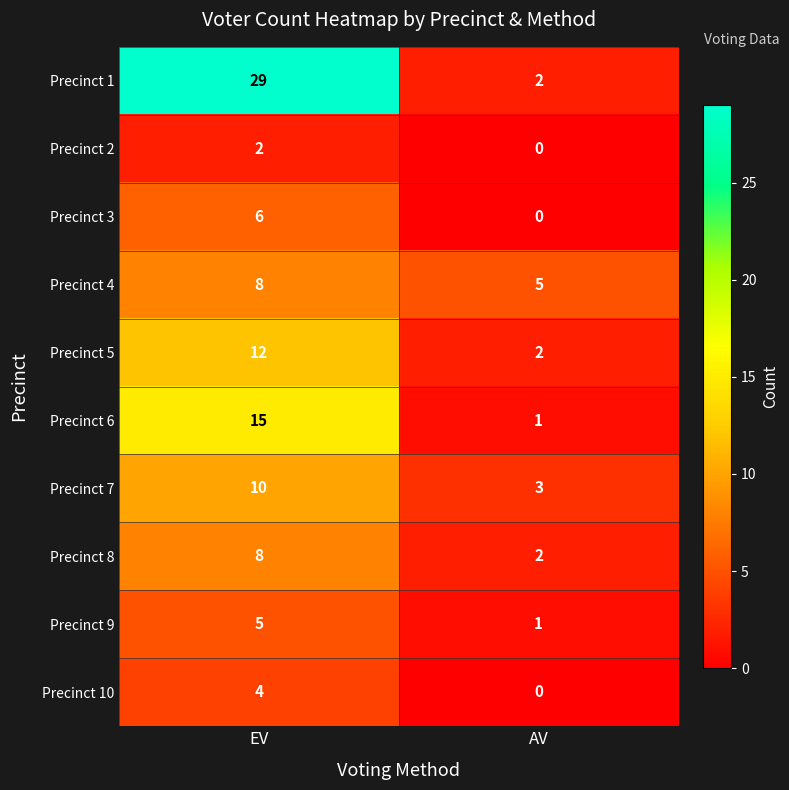

Count the number of categories in the chart.

2